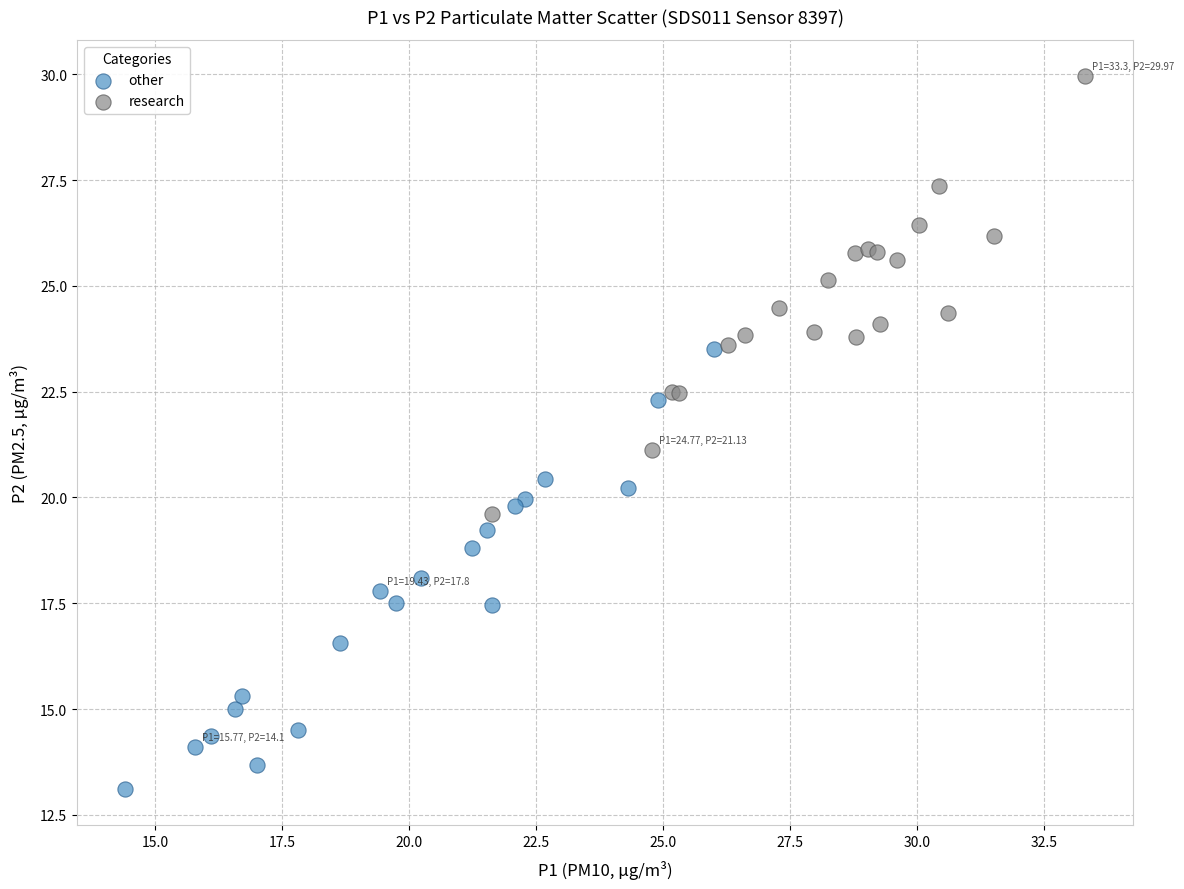

Which series reaches the maximum Y coordinate?

research